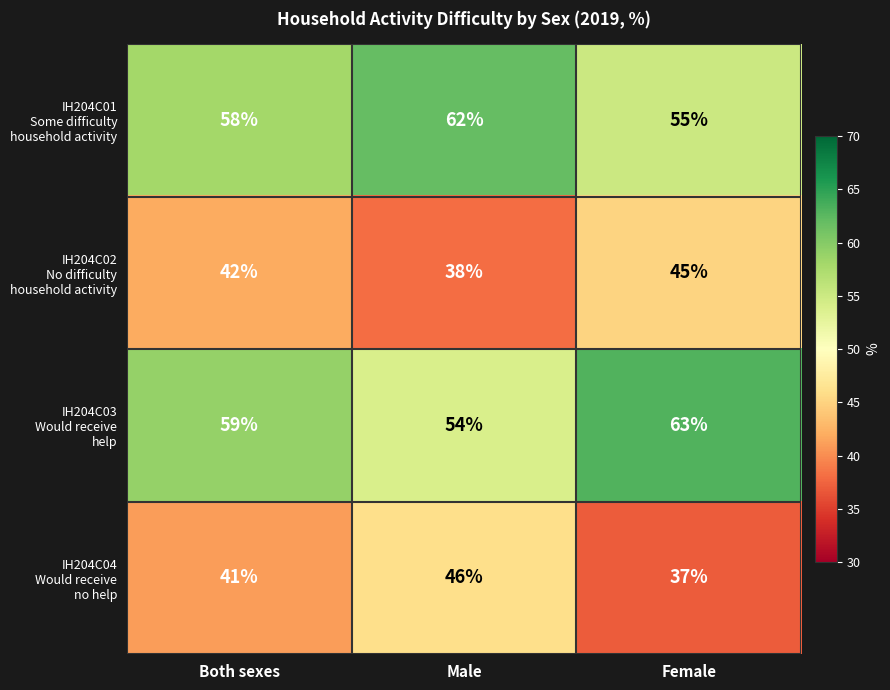

What is the maximum value shown in the chart?

63